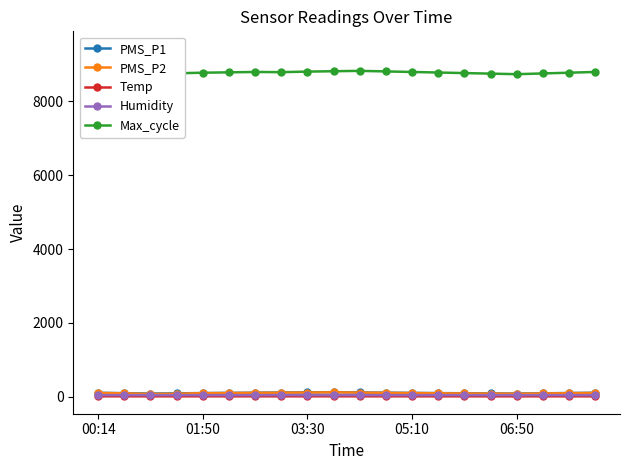

True or false: Temp and Humidity cross at least once.

False